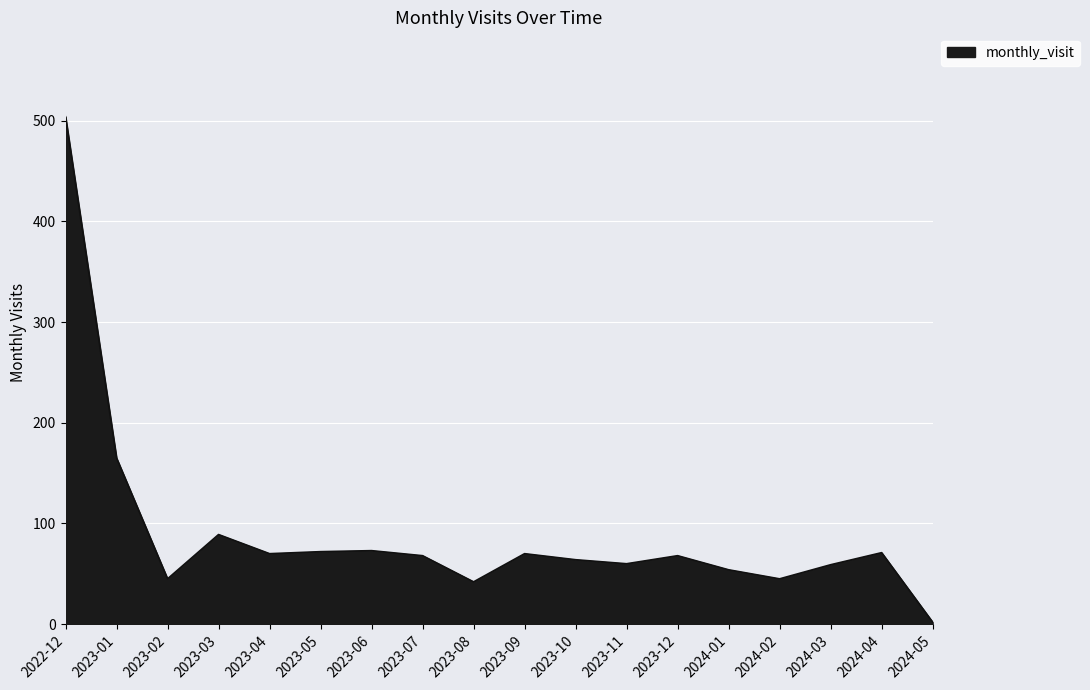

At which label does the data first exceed 68?

2022-12